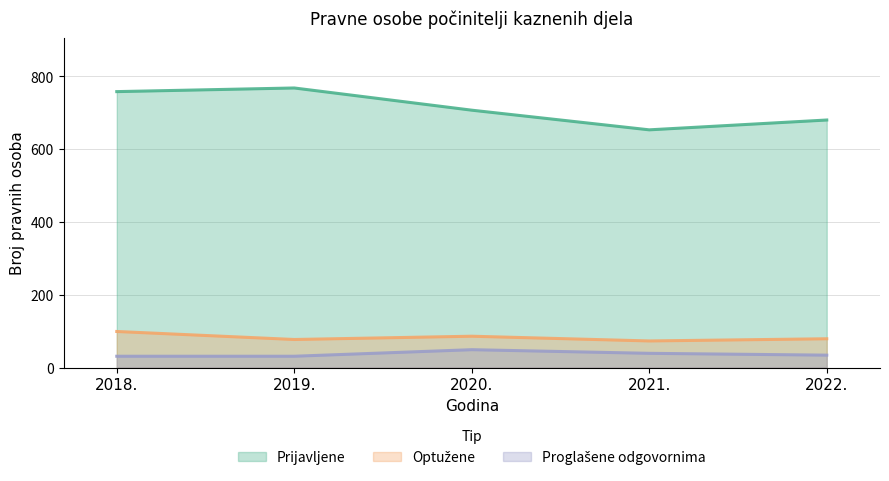

What are all the series names shown in the legend?

Prijavljene, Optužene, Proglašene odgovornima